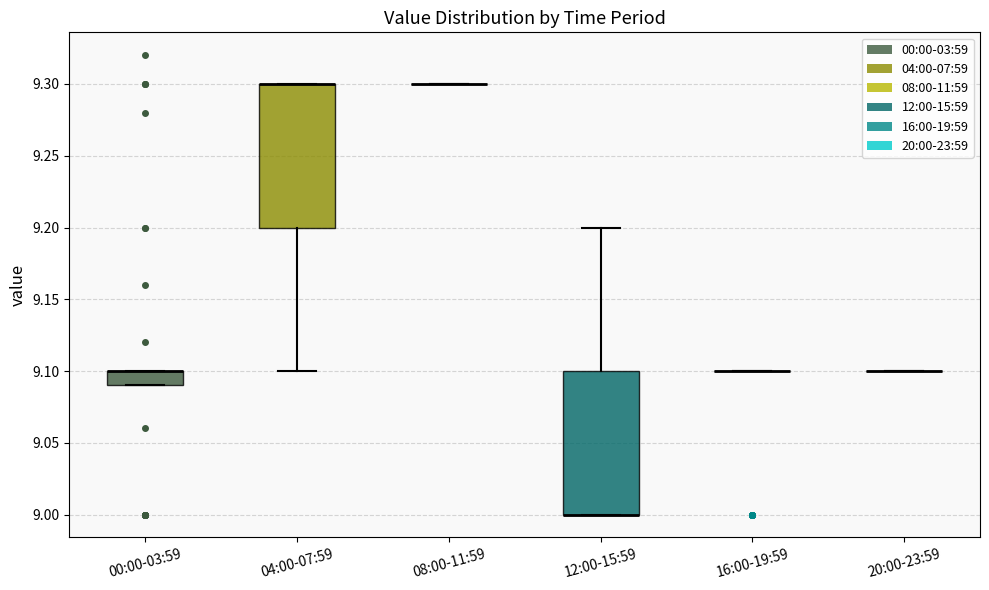

Reading left to right, read every box against the y-axis: the position of its median line, the range the box covers, and the ends of its whiskers. The values are not printed on the chart, so give them approximately, as read against the axis.

00:00-03:59: median 9.10 (drawn on the box's upper edge), box 9.09 to 9.10, whiskers 9.09 to 9.10
04:00-07:59: median 9.30 (drawn on the box's upper edge), box 9.20 to 9.30, whiskers 9.10 to 9.30
08:00-11:59: box collapsed to a line at 9.30, whiskers 9.30 to 9.30
12:00-15:59: median 9.00 (drawn on the box's lower edge), box 9.00 to 9.10, whiskers 9.00 to 9.20
16:00-19:59: box collapsed to a line at 9.10, whiskers 9.10 to 9.10
20:00-23:59: box collapsed to a line at 9.10, whiskers 9.10 to 9.10